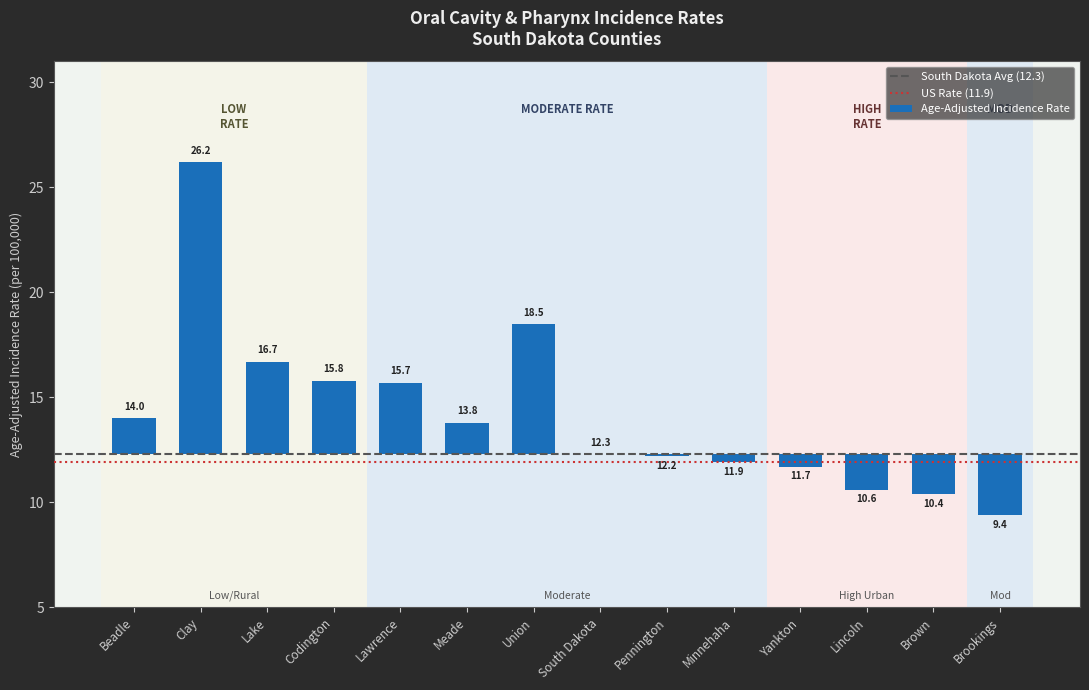

How many distinct data groups are displayed?

1